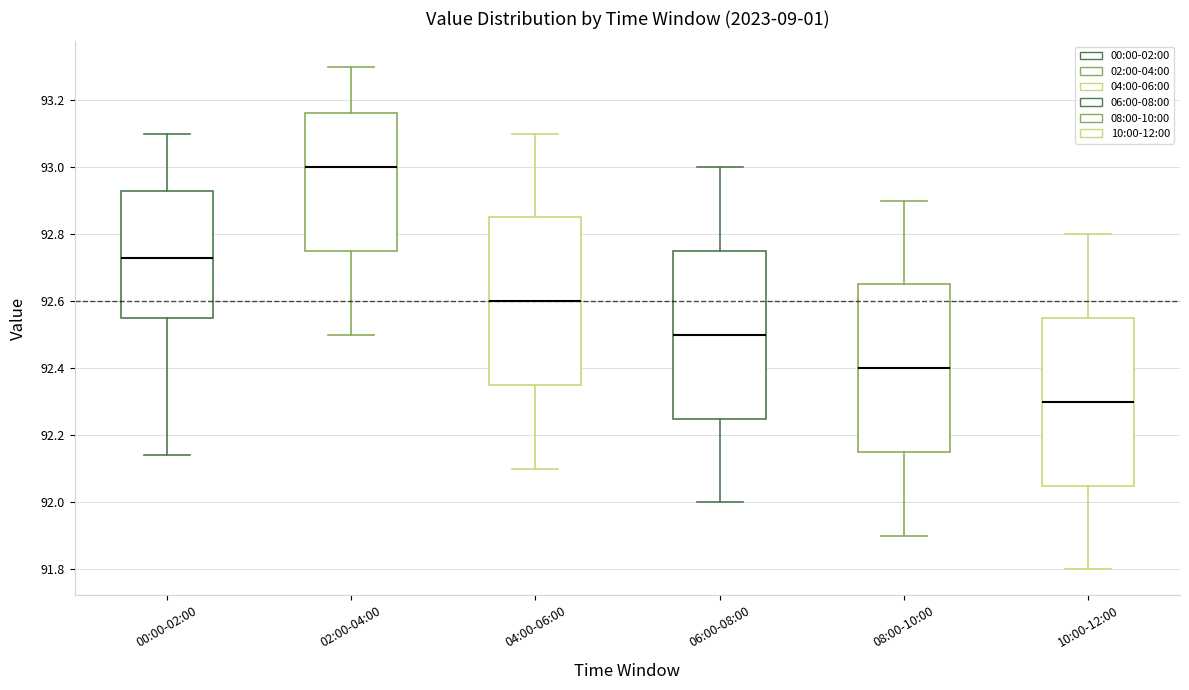

Reading left to right, read every box against the y-axis: the position of its median line, the range the box covers, and the ends of its whiskers. The values are not printed on the chart, so give them approximately, as read against the axis.

00:00-02:00: median 92.74, box 92.56 to 92.92, whiskers 92.14 to 93.10
02:00-04:00: median 93.00, box 92.76 to 93.16, whiskers 92.50 to 93.30
04:00-06:00: median 92.60, box 92.36 to 92.86, whiskers 92.10 to 93.10
06:00-08:00: median 92.50, box 92.26 to 92.76, whiskers 92.00 to 93.00
08:00-10:00: median 92.40, box 92.16 to 92.66, whiskers 91.90 to 92.90
10:00-12:00: median 92.30, box 92.06 to 92.56, whiskers 91.80 to 92.80